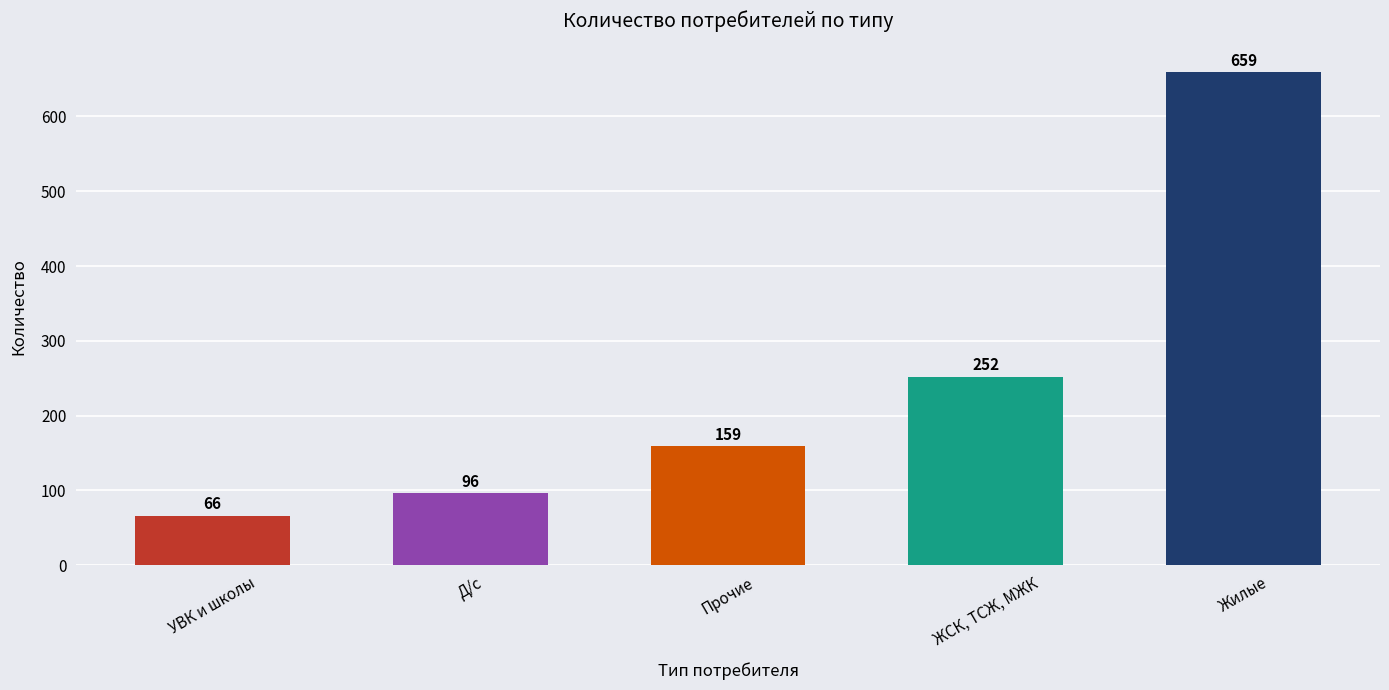

Reading left to right, extract all data points from this chart.

УВК и школы=66	Д/с=96	Прочие=159	ЖСК, ТСЖ, МЖК=252	Жилые=659